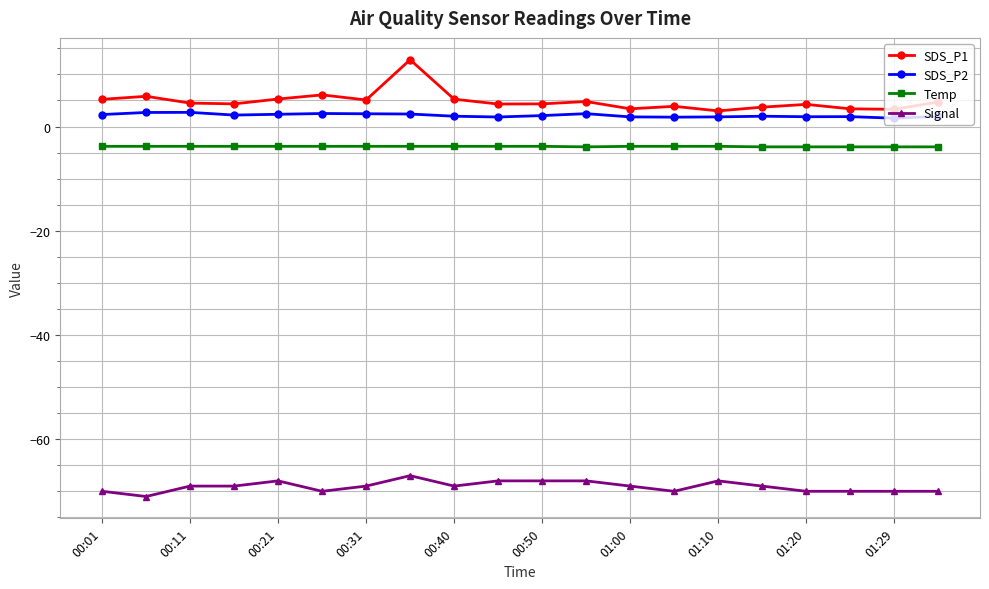

Which series has the largest range (max minus min)?

SDS_P1